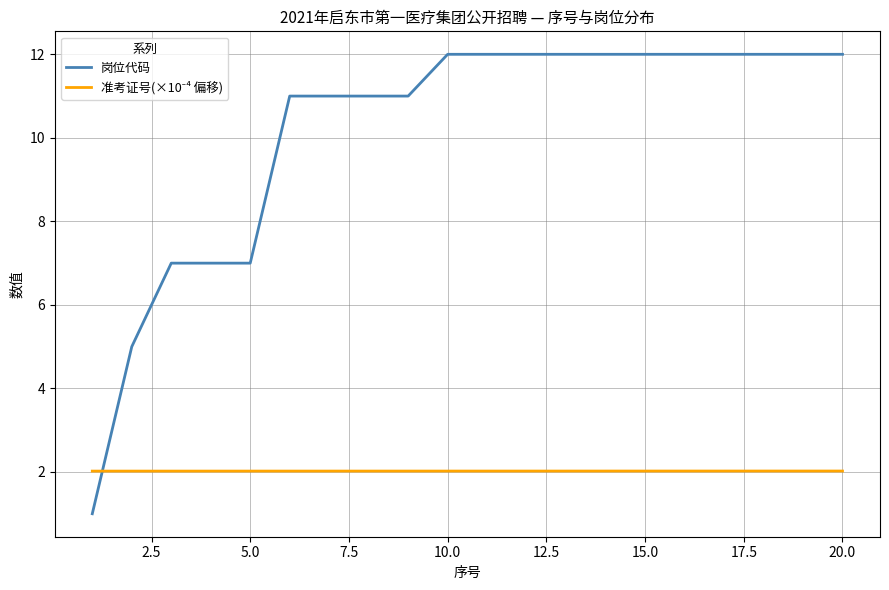

Which series has the largest range (max minus min)?

岗位代码